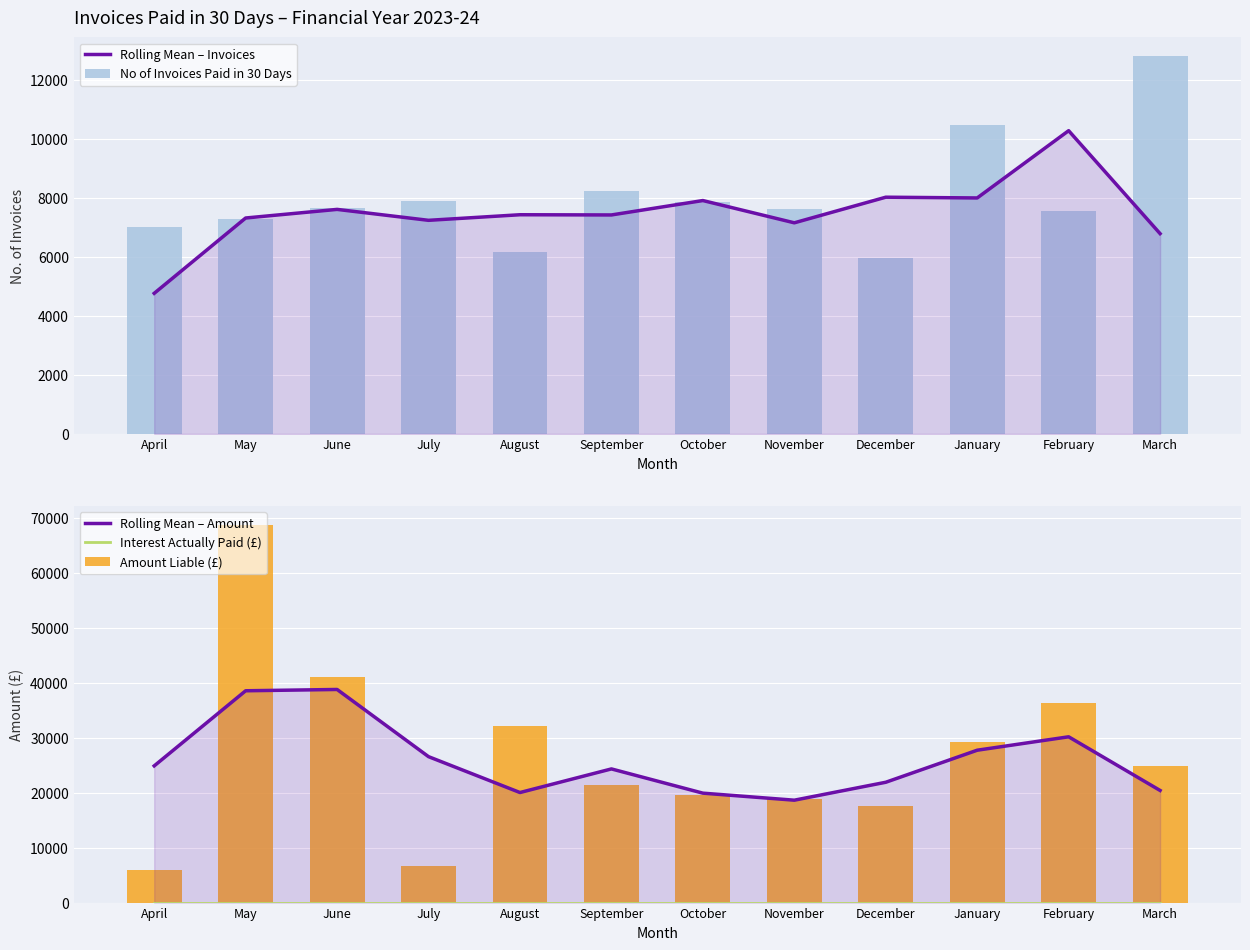

Which category has the highest value in the Rolling Mean – Amount series?

June